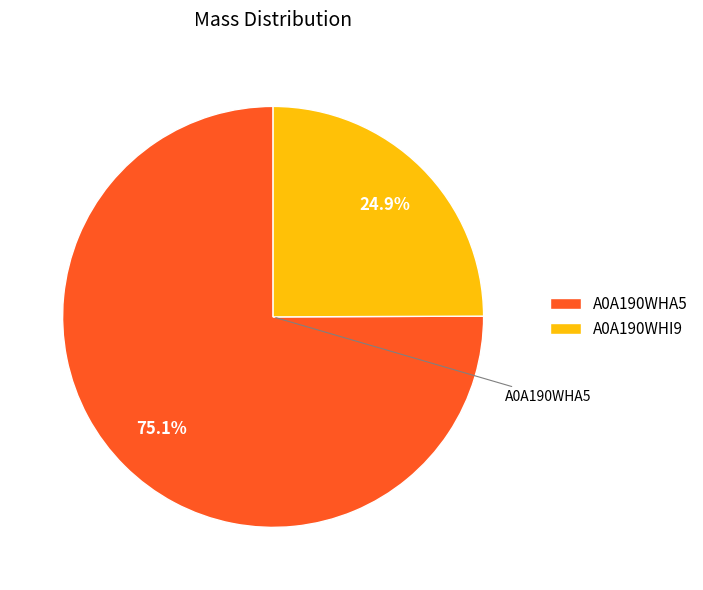

Which has a higher value, A0A190WHI9 or A0A190WHA5?

A0A190WHA5